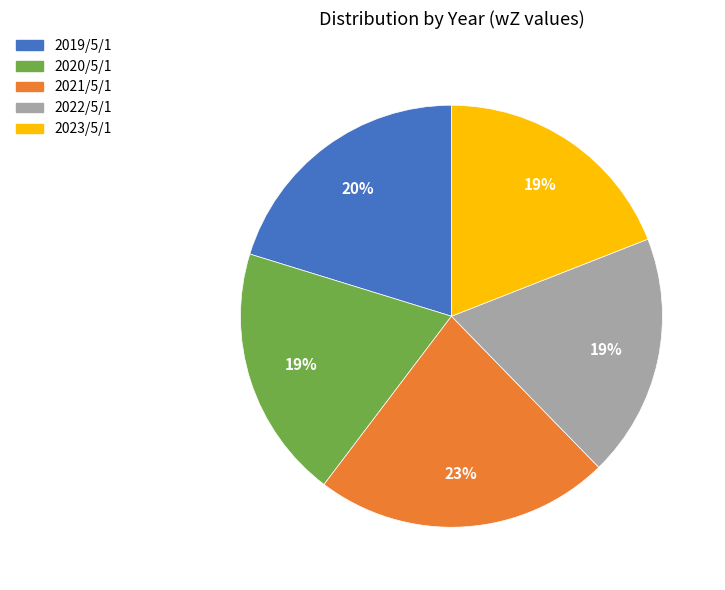

Which slice is the largest?

2021/5/1